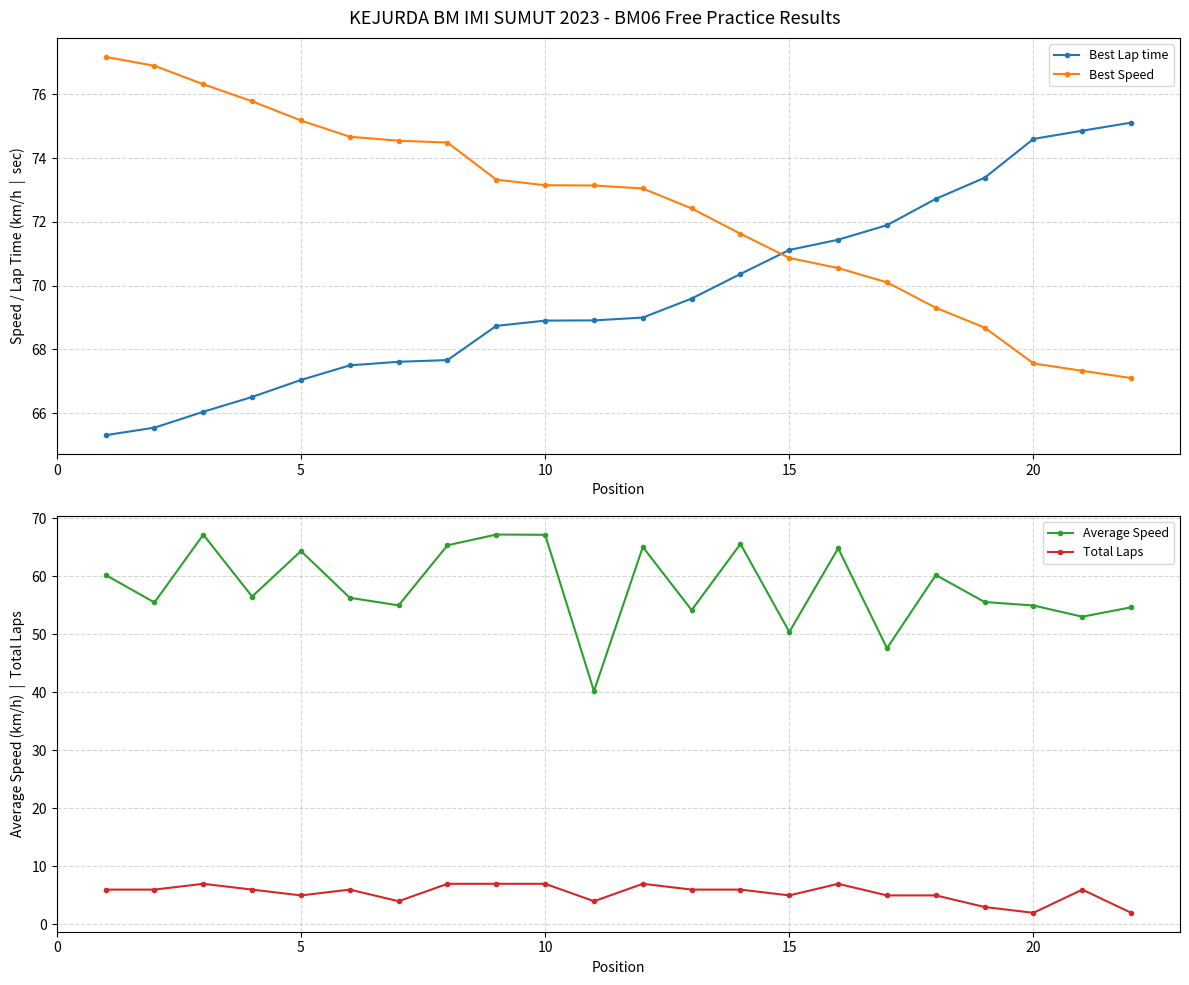

Which series has the largest total across all categories?

Best Speed